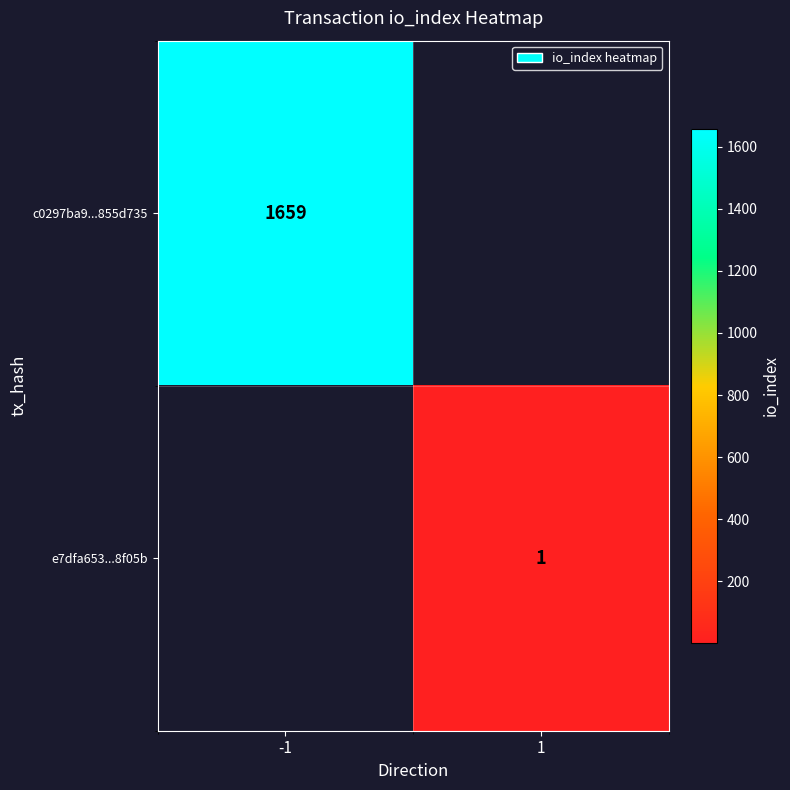

Is it true that e7dfa653...8f05b equals 1 at 1?

True